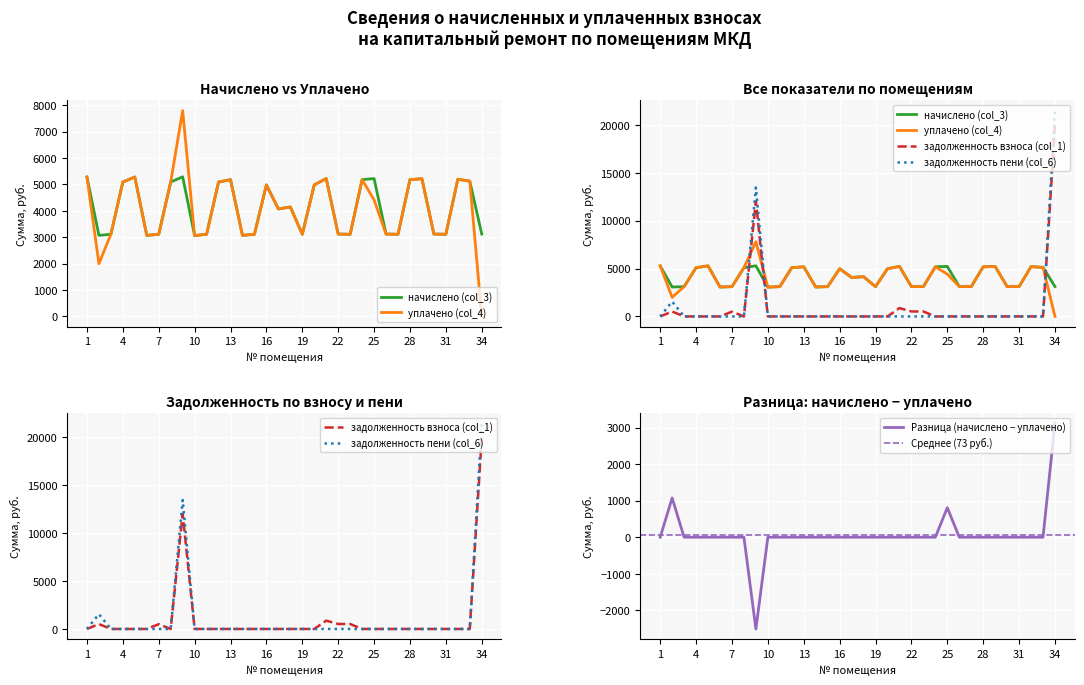

Is the value of уплачено (col_4) at 26 greater than the value of задолженность взноса (col_1) at 8?

Yes